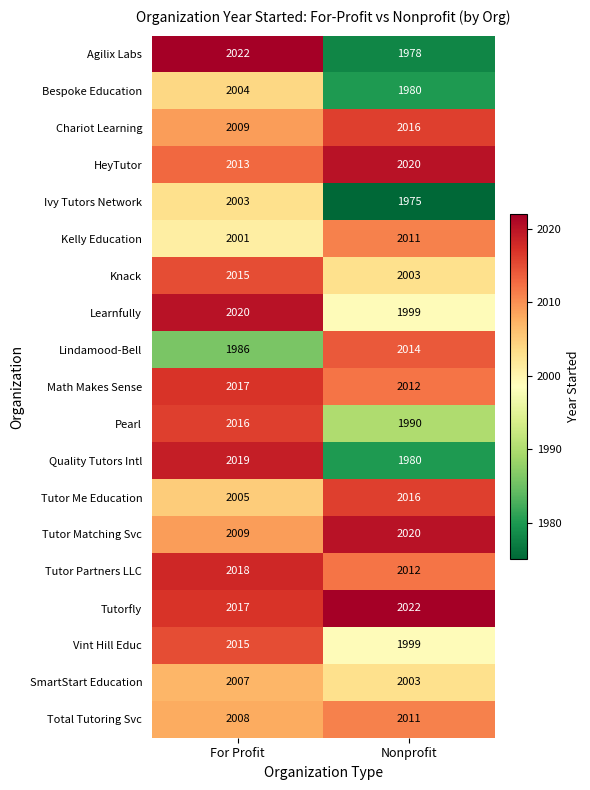

What is the total value across all series at For Profit?

38204